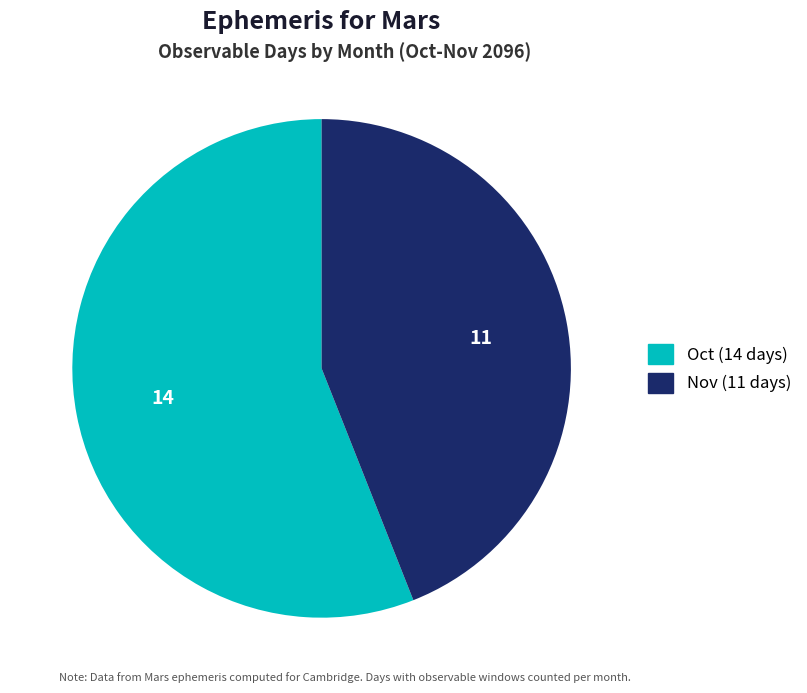

Which slice is the largest?

Oct